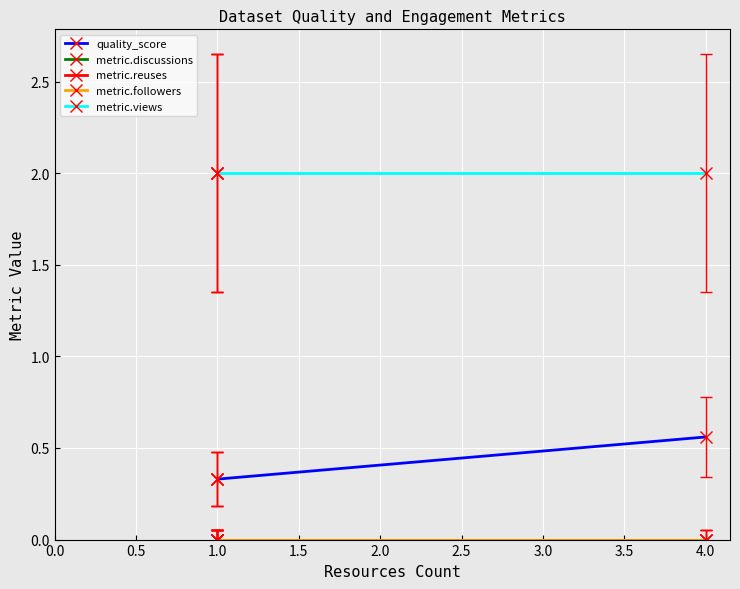

True or false: metric.views has more than 1 points higher than both neighbors.

False